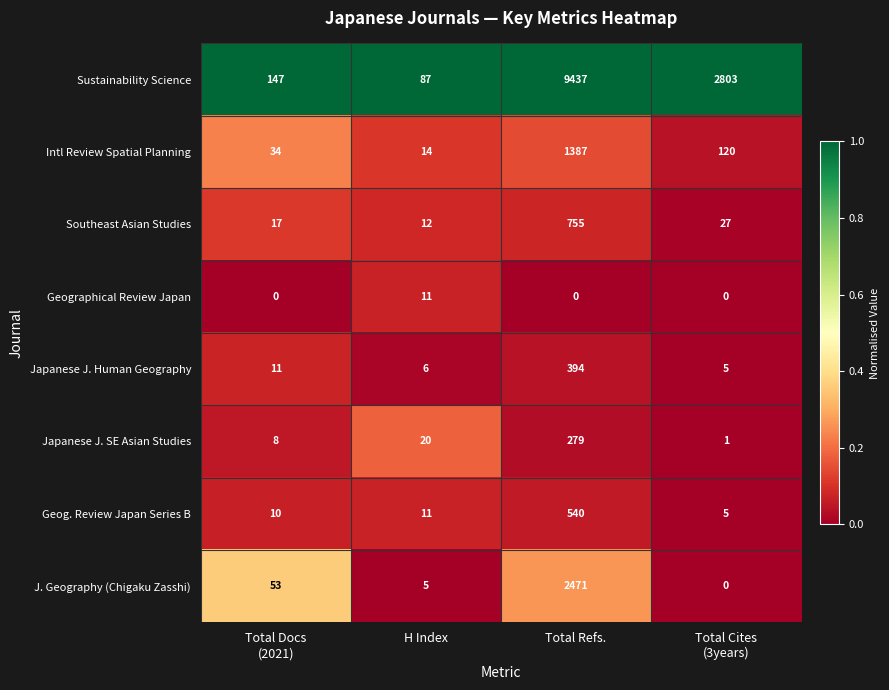

What is the total value across all series at Total Cites
(3years)?

2961